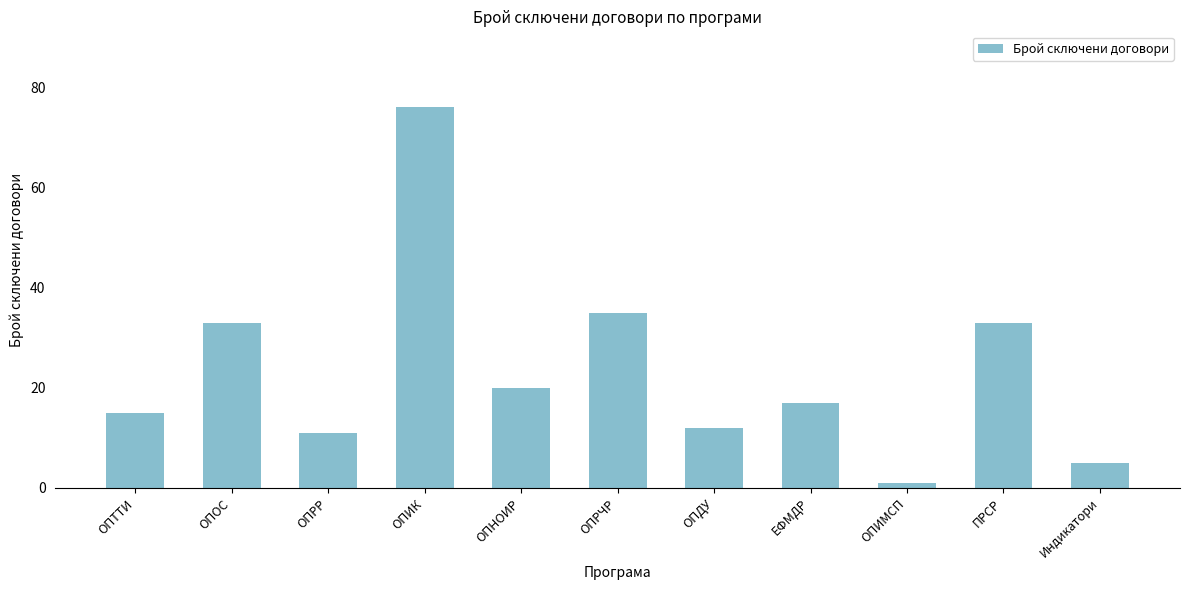

How many data points are less than 17?

5